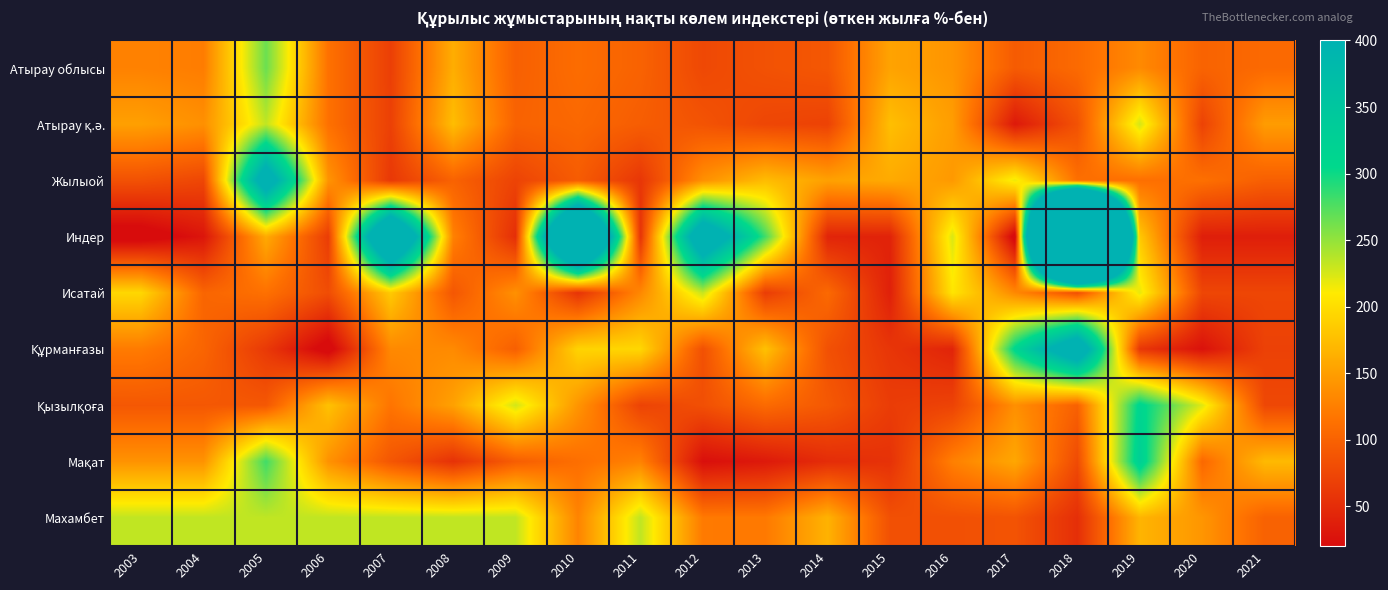

At which category is the sum across all series the highest?

2018